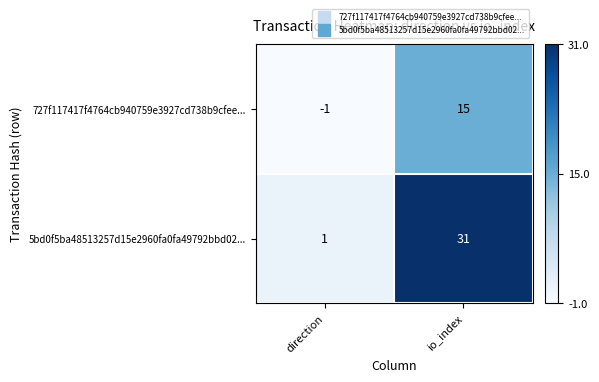

How many positive values does the 727f117417f4764cb940759e3927cd738b9cfee... series have?

1